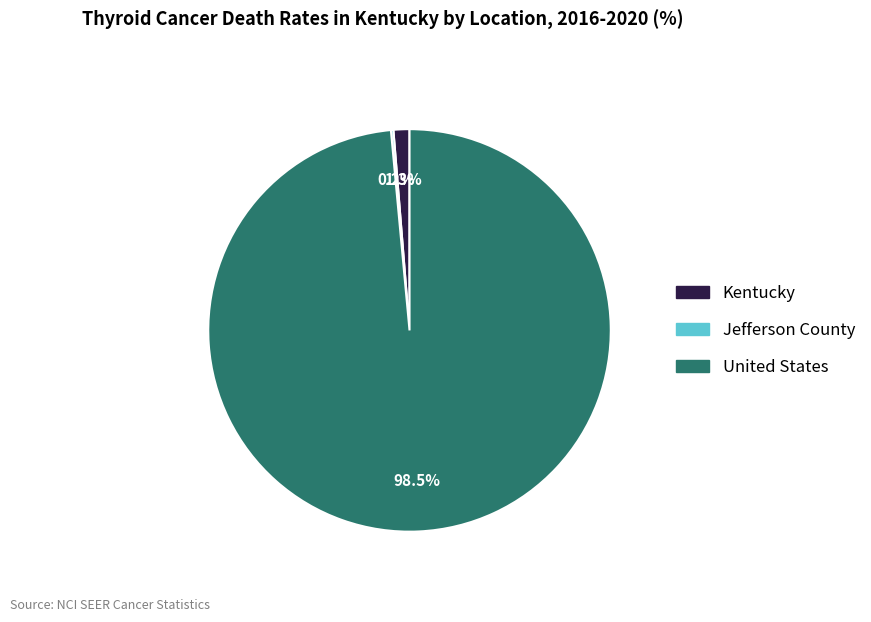

Combined, what portion of the pie is Kentucky and United States?

99.8%